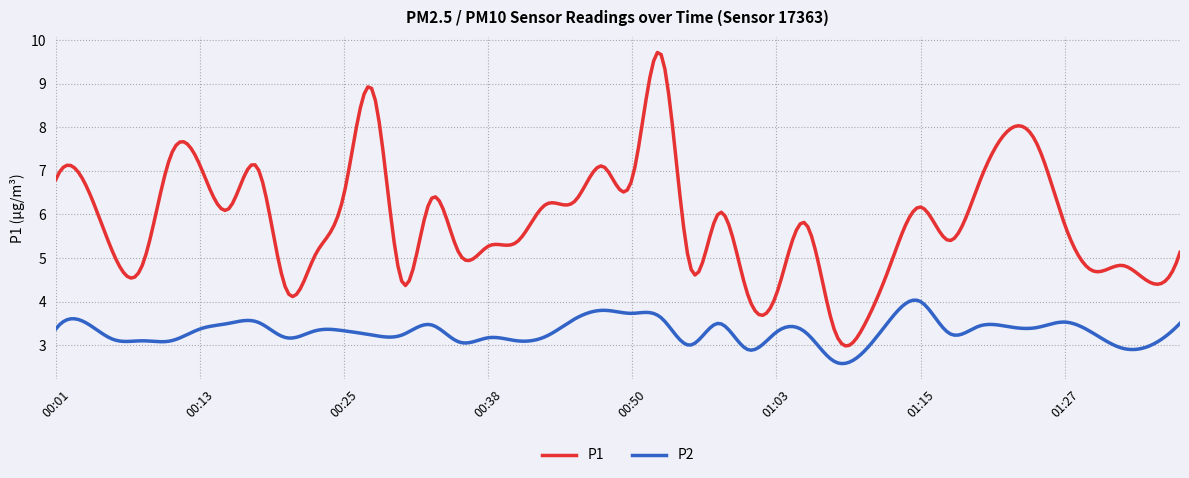

Which series has the largest range (max minus min)?

P1